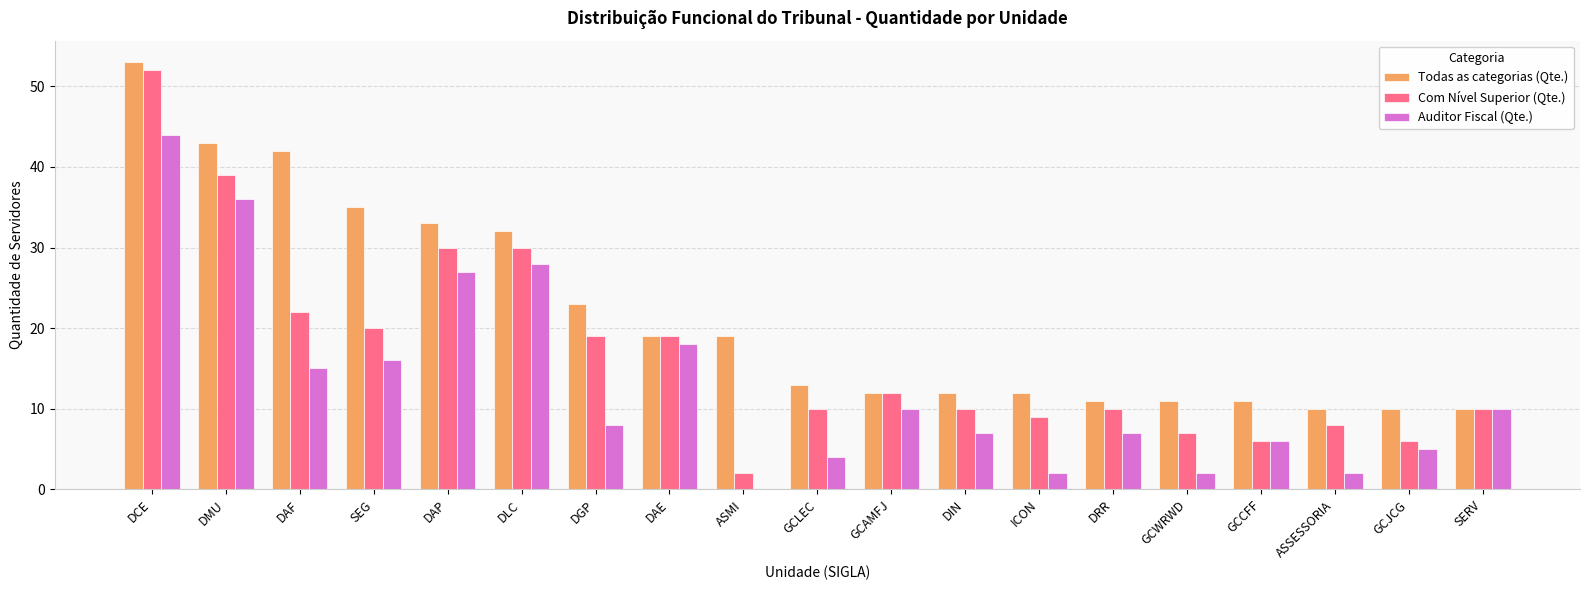

Where is Todas as categorias (Qte.) nearest to the value 31?

DLC